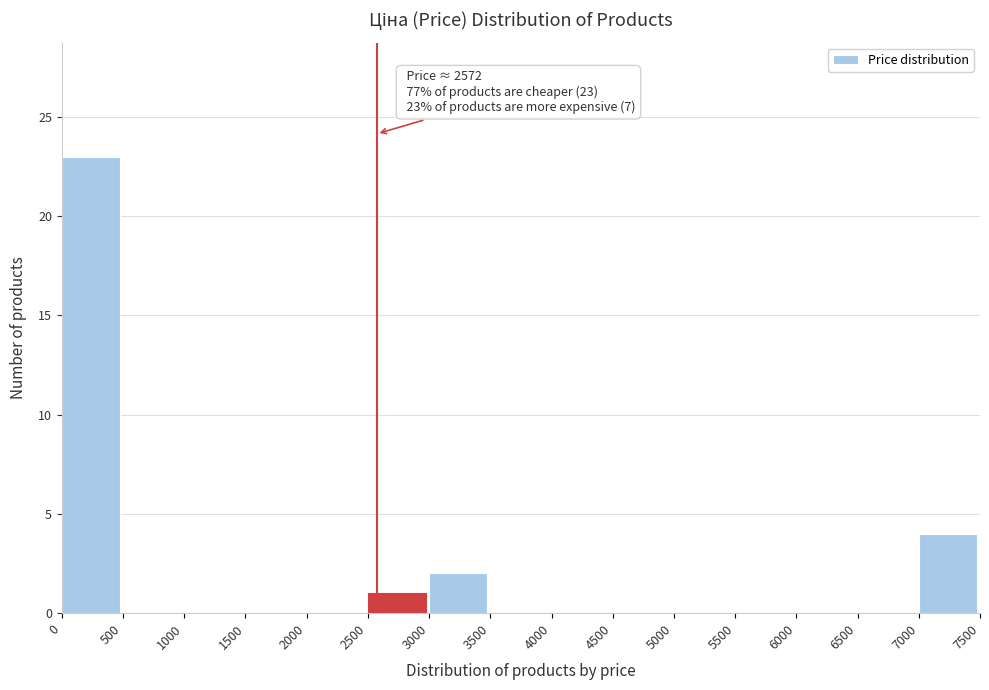

Which range on the x-axis has the tallest bar?

0 to 500